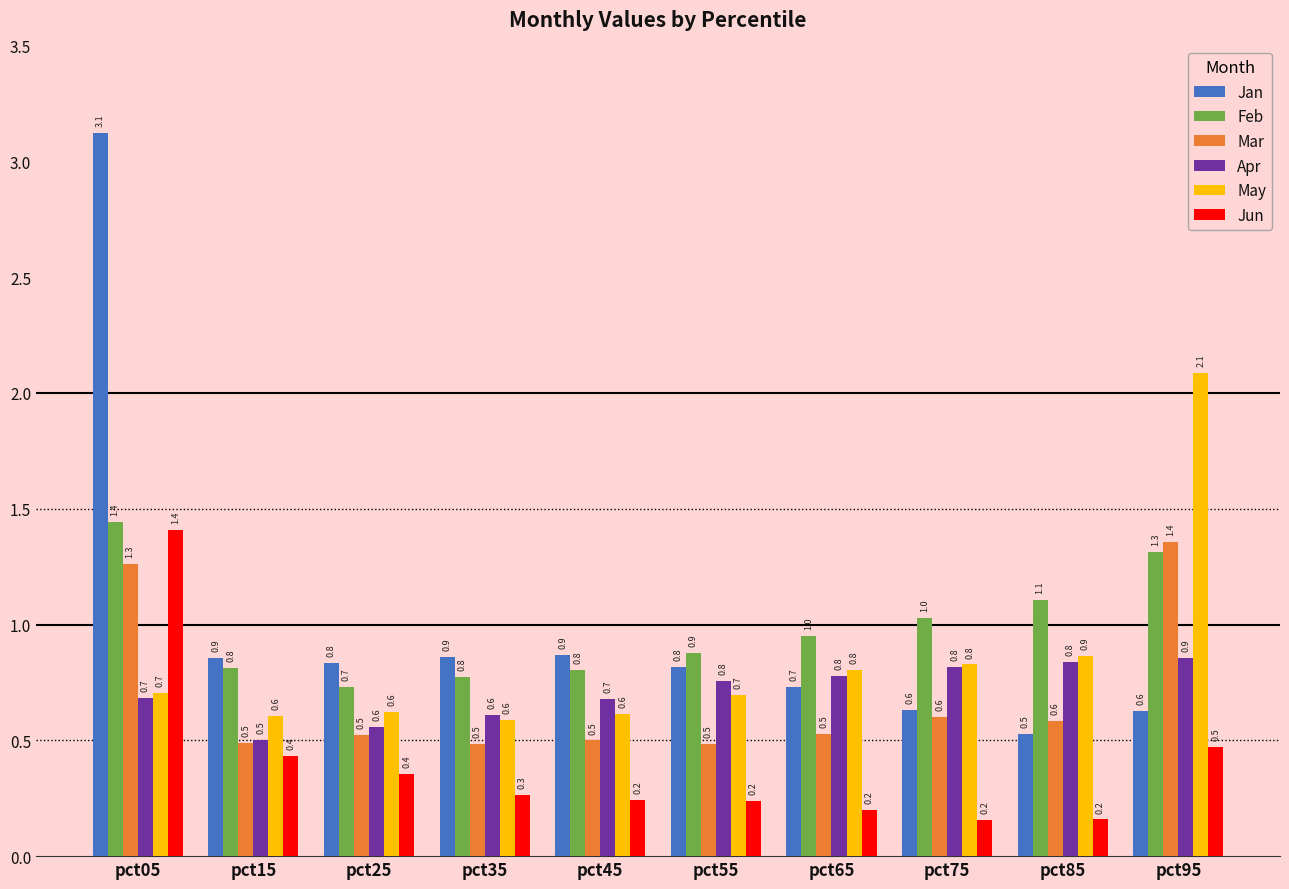

Reading right to left, extract all data points from this chart.

Jan: pct95=0.6	pct85=0.5	pct75=0.6	pct65=0.7	pct55=0.8	pct45=0.9	pct35=0.9	pct25=0.8	pct15=0.9	pct05=3.1
Feb: pct95=1.3	pct85=1.1	pct75=1.0	pct65=1.0	pct55=0.9	pct45=0.8	pct35=0.8	pct25=0.7	pct15=0.8	pct05=1.4
Mar: pct95=1.4	pct85=0.6	pct75=0.6	pct65=0.5	pct55=0.5	pct45=0.5	pct35=0.5	pct25=0.5	pct15=0.5	pct05=1.3
Apr: pct95=0.9	pct85=0.8	pct75=0.8	pct65=0.8	pct55=0.8	pct45=0.7	pct35=0.6	pct25=0.6	pct15=0.5	pct05=0.7
May: pct95=2.1	pct85=0.9	pct75=0.8	pct65=0.8	pct55=0.7	pct45=0.6	pct35=0.6	pct25=0.6	pct15=0.6	pct05=0.7
Jun: pct95=0.5	pct85=0.2	pct75=0.2	pct65=0.2	pct55=0.2	pct45=0.2	pct35=0.3	pct25=0.4	pct15=0.4	pct05=1.4